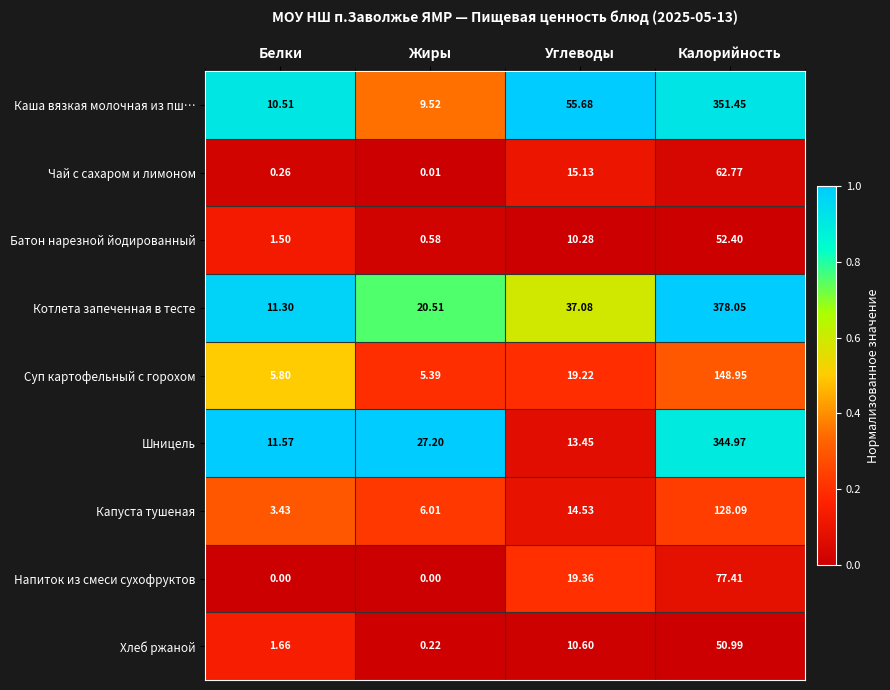

At which label is Напиток из смеси сухофруктов closest to 38?

Углеводы